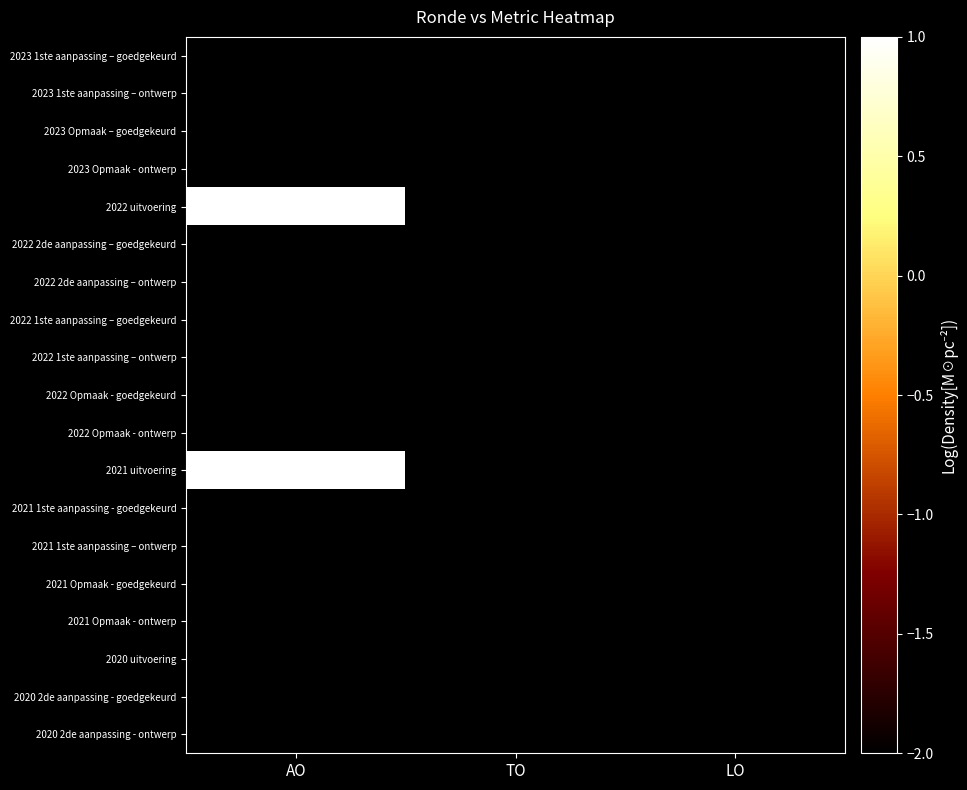

Which series has the widest spread of values?

2022 uitvoering